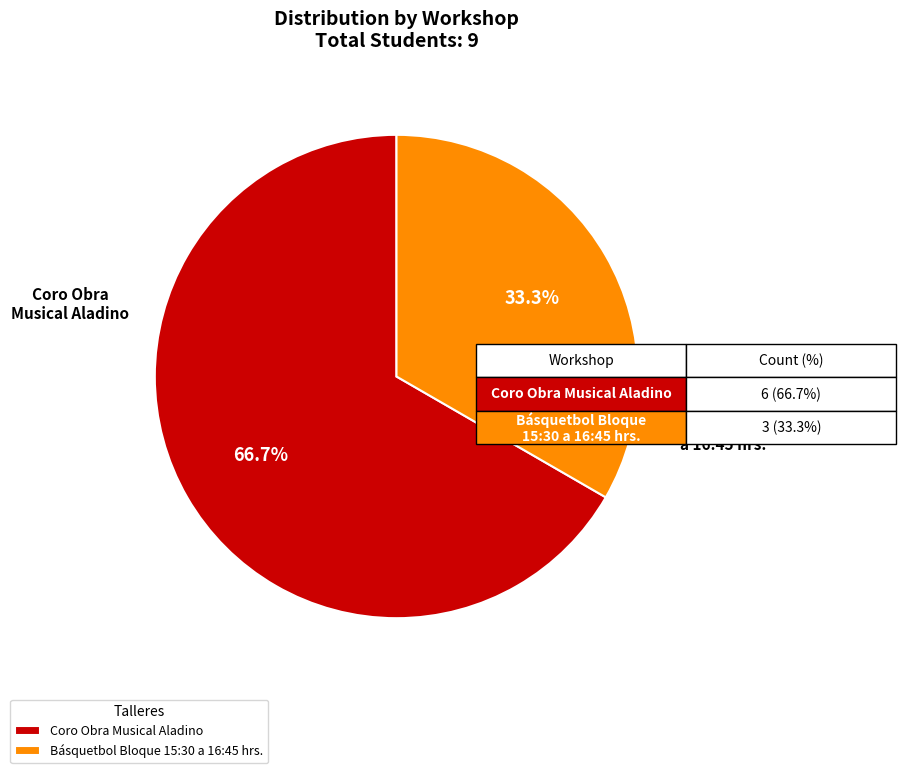

How many slices are in this pie chart?

2